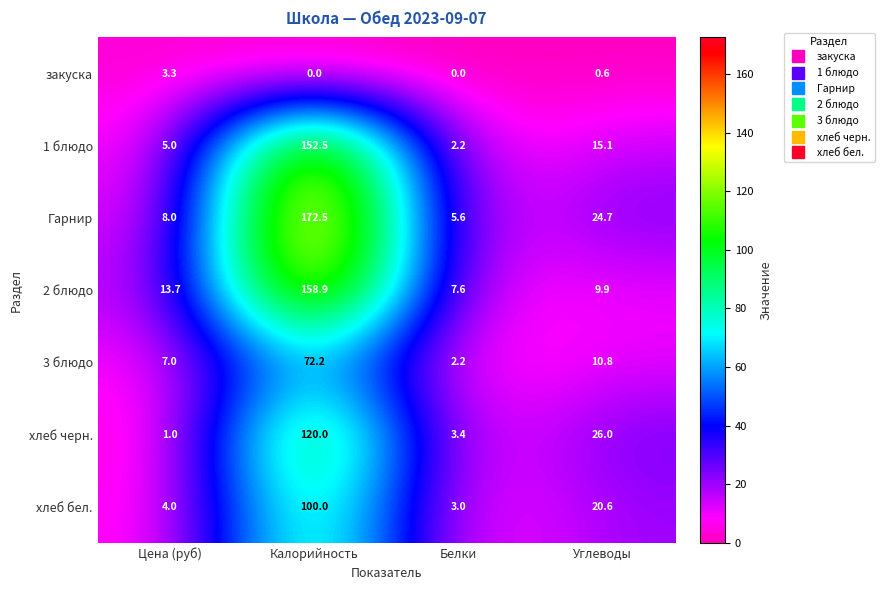

The value of хлеб черн. at Белки is 3.4. True or false?

True